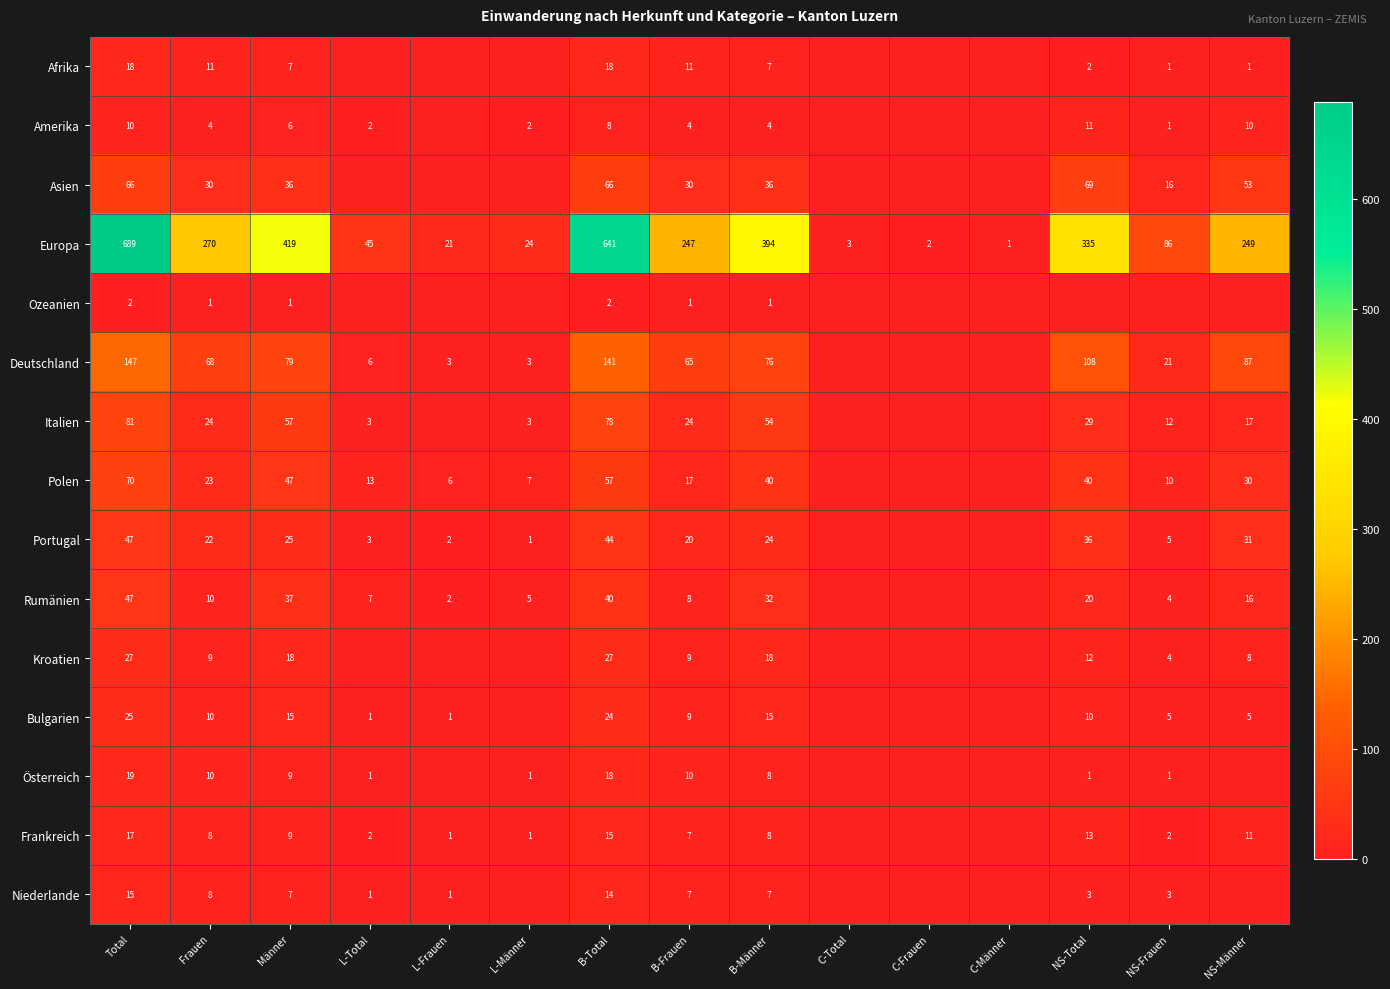

Is the value of Polen at L-Männer greater than the value of Europa at L-Männer?

No